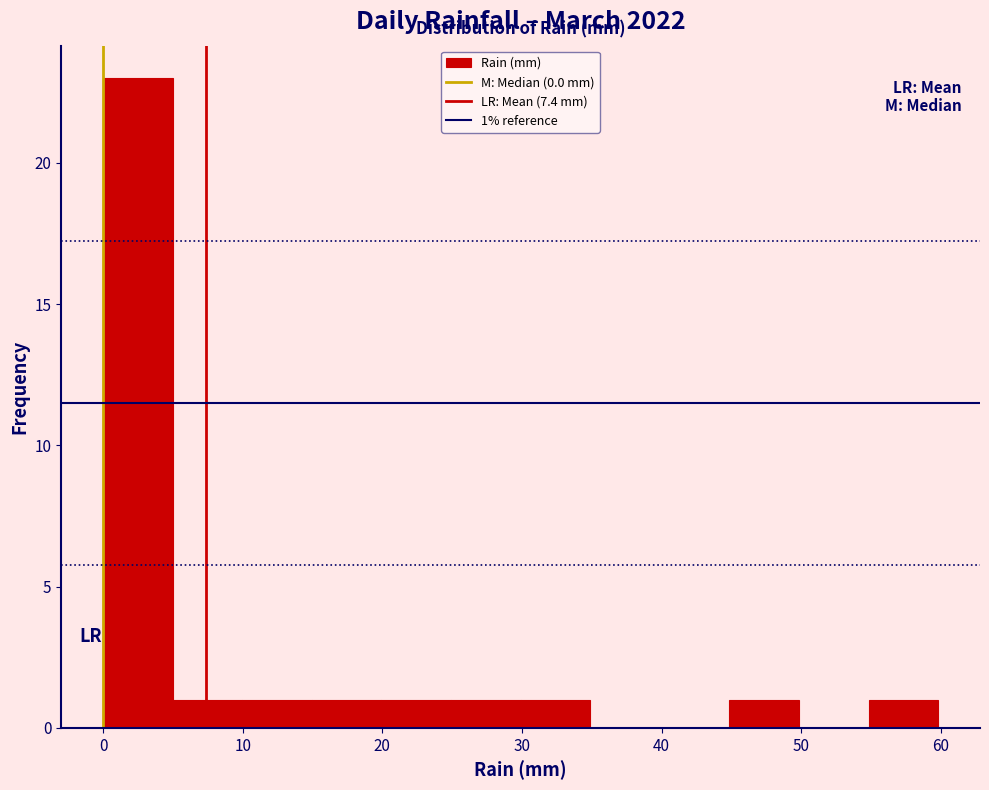

Which range on the x-axis has the tallest bar?

0 to 5